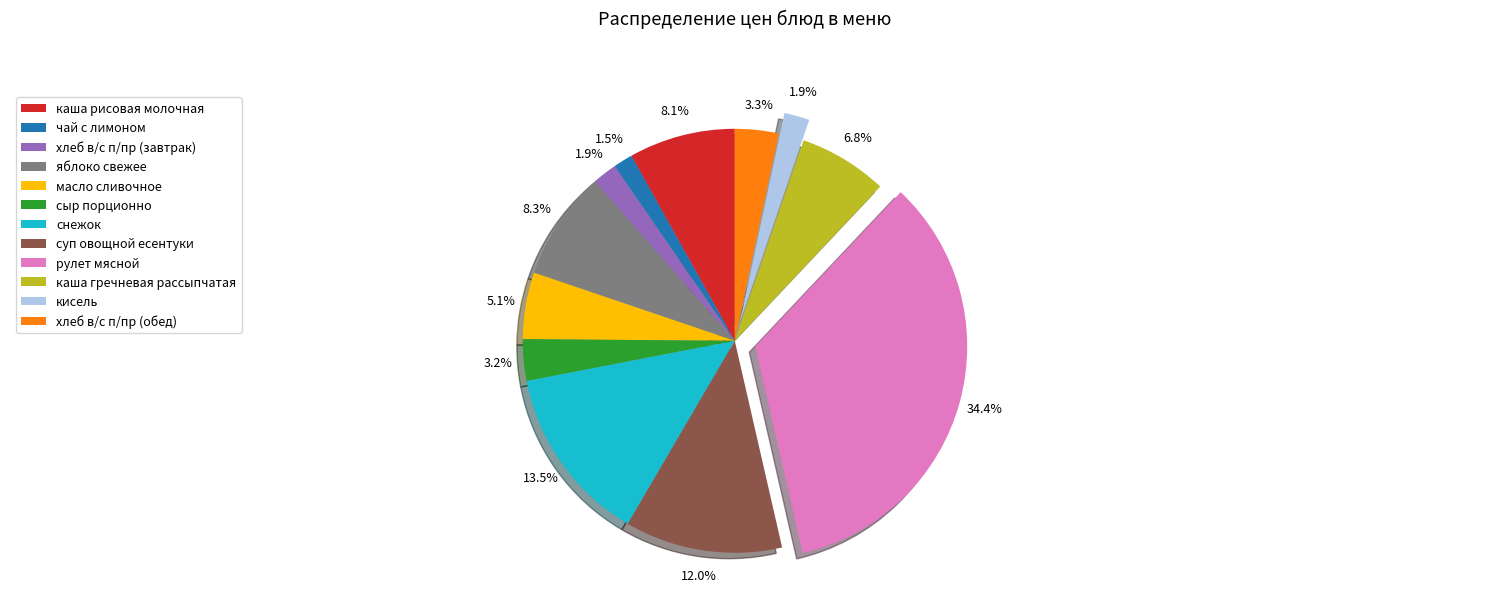

Count the number of slices in the pie.

12